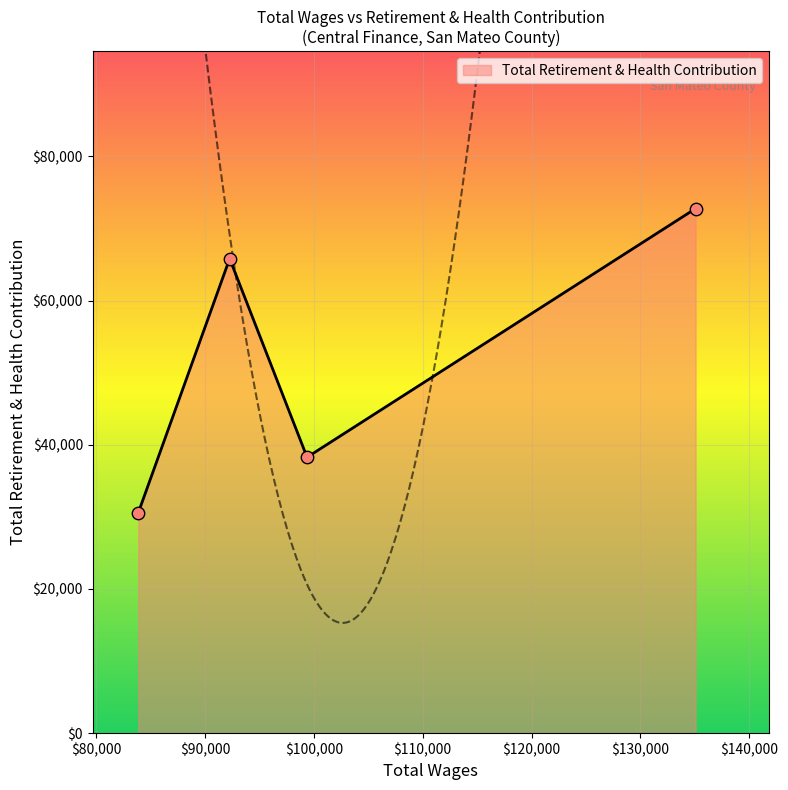

In Total Retirement & Health Contribution, how many points are lower than both neighbors (excluding endpoints)?

1